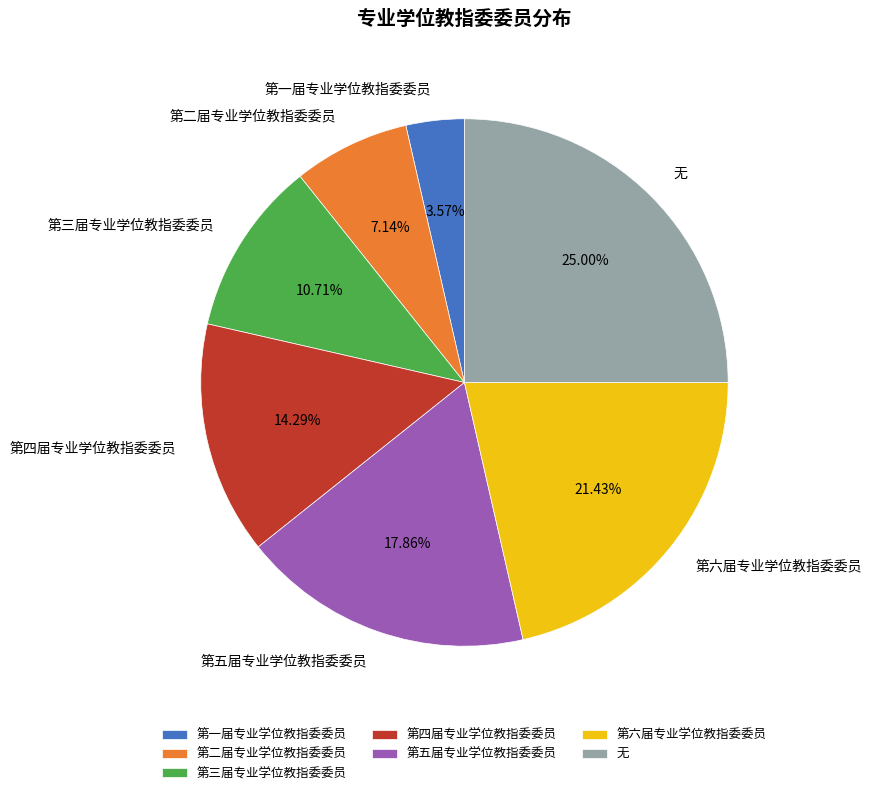

To the nearest percent, what is the average slice percentage?

14%